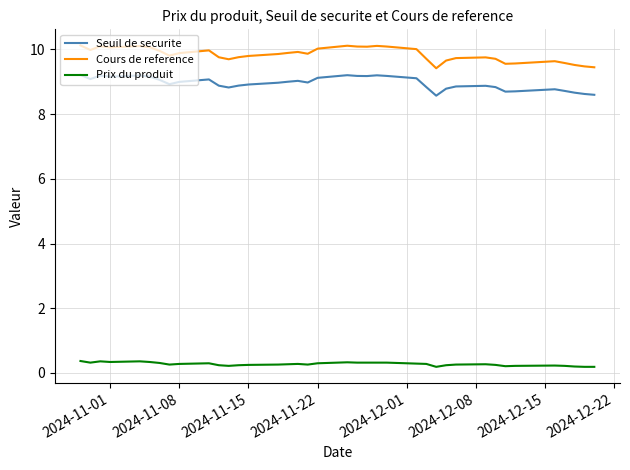

Which series has the widest spread of values?

Cours de reference